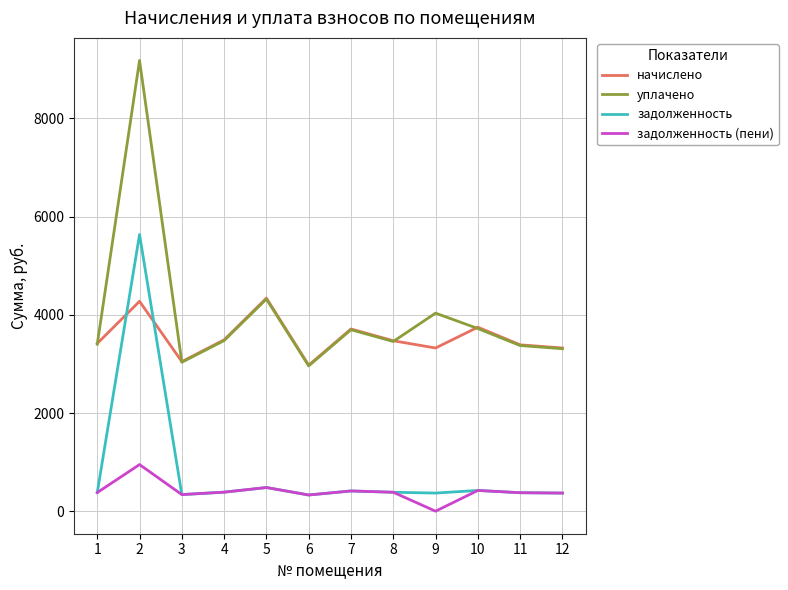

What is the sum of the задолженность (пени) values at 9 and 7?

412.8